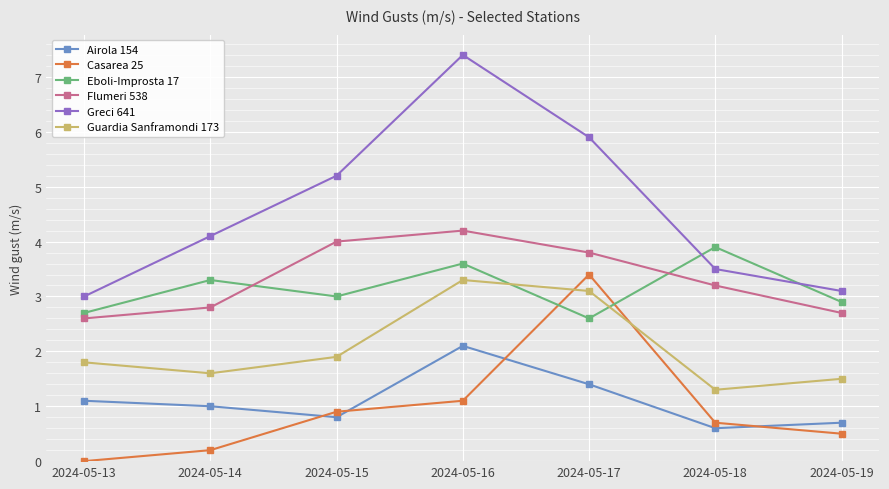

Which series has the largest total across all categories?

Greci 641